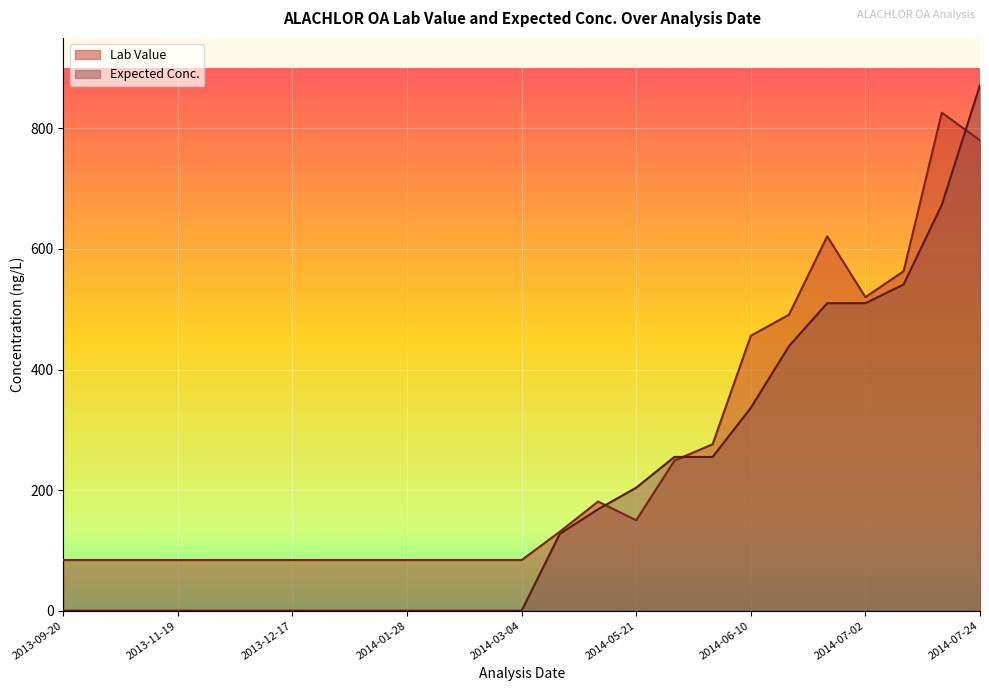

How many data points in Expected Conc. are above 0?

12